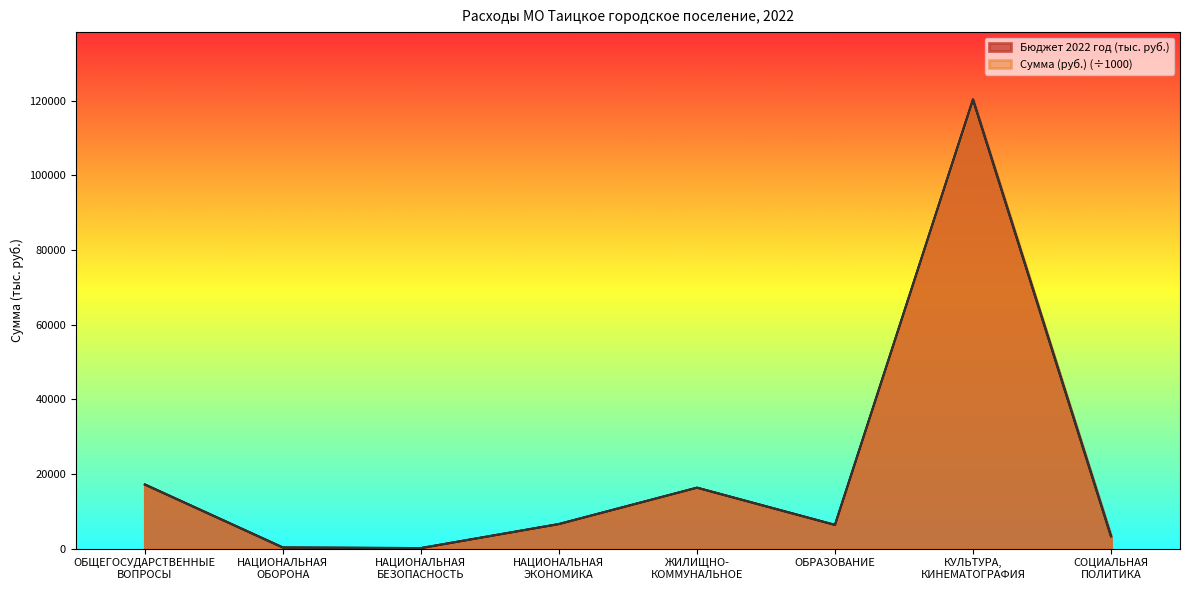

At ЖИЛИЩНО-
КОММУНАЛЬНОЕ, list the series in order from smallest to largest.

Бюджет 2022 год (тыс. руб.), Сумма (руб.)